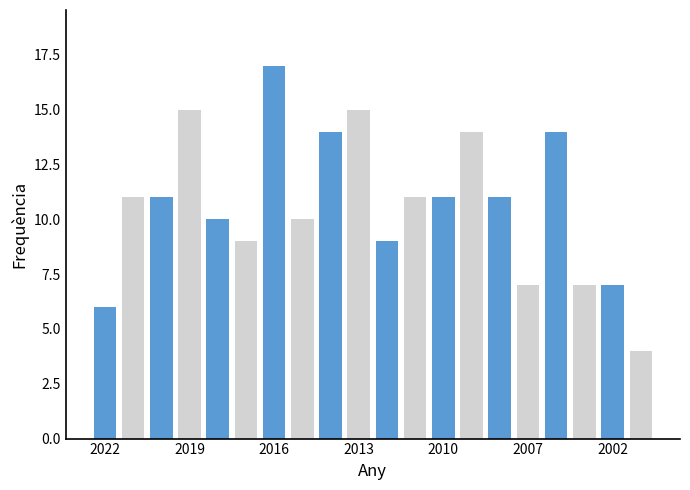

What is the greatest value displayed?

17